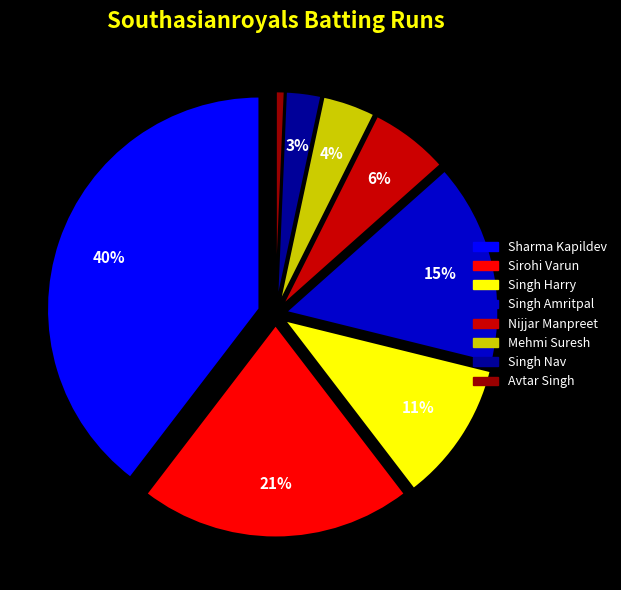

To the nearest percent, what is the difference between the largest and smallest slice percentages?

39%